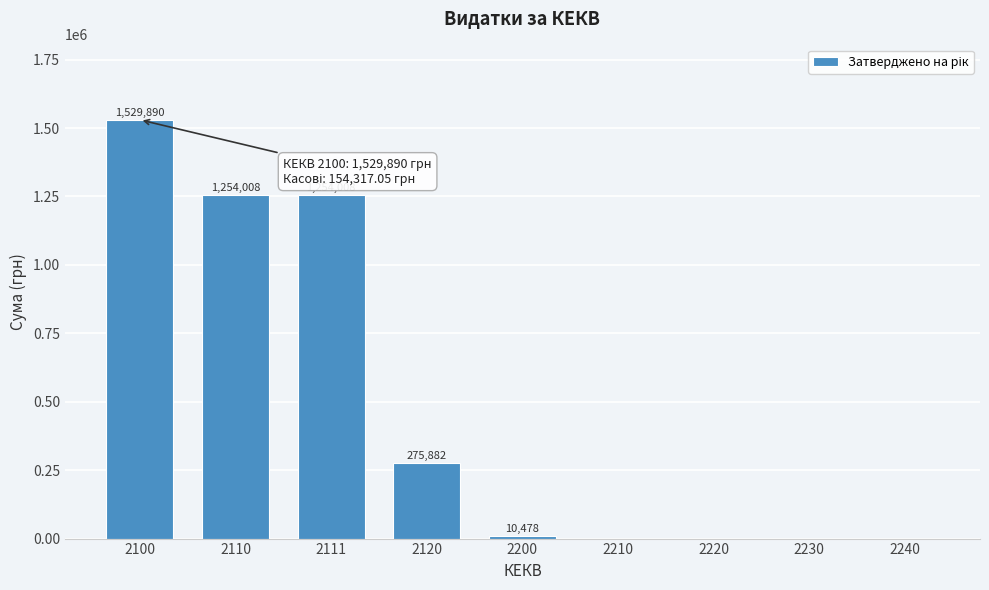

Reading left to right, what are all the values shown in this chart?

2100=1529890	2110=1254008	2111=1254008	2120=275882	2200=10478	2210=0	2220=0	2230=0	2240=0